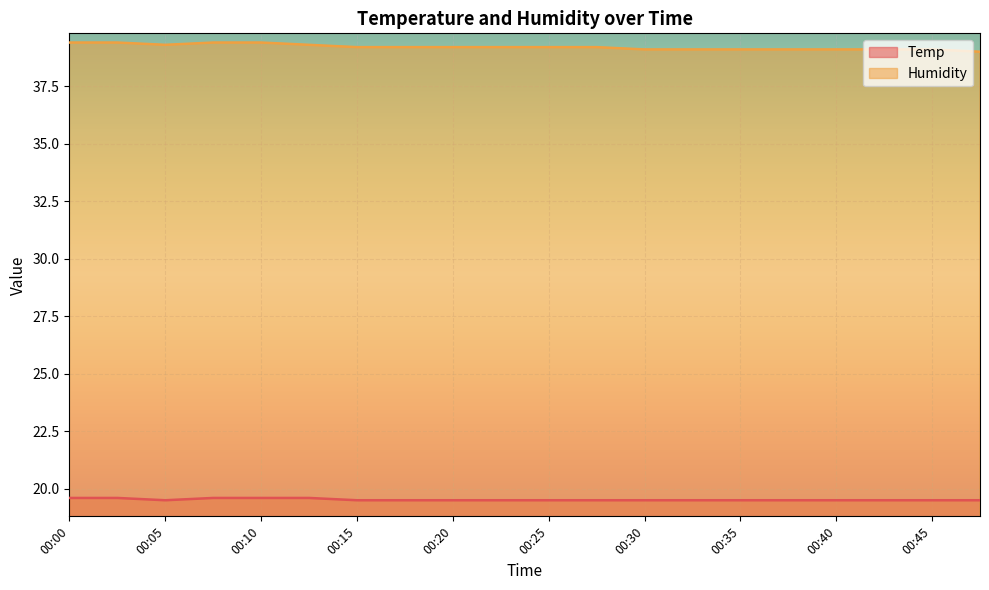

List the series in order of their peak value, lowest first.

Temp, Humidity